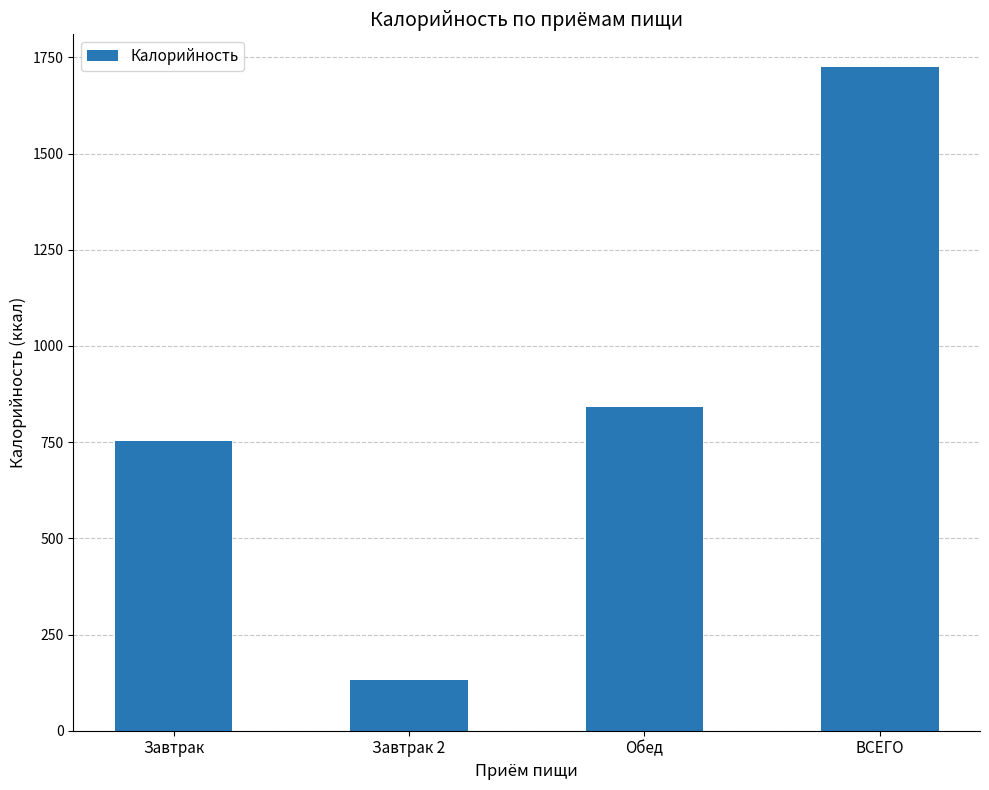

Reading left to right, extract all data points from this chart.

Завтрак=752.0	Завтрак 2=132.0	Обед=840.1	ВСЕГО=1723.5